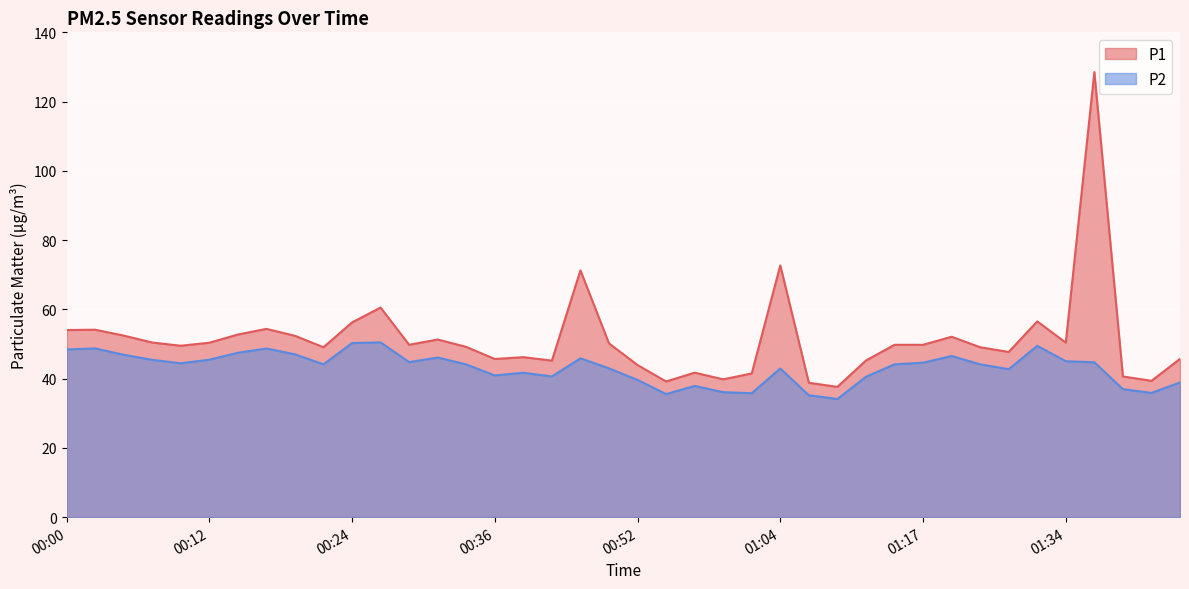

What is the spread (max minus min) of values at 00:59?

3.7